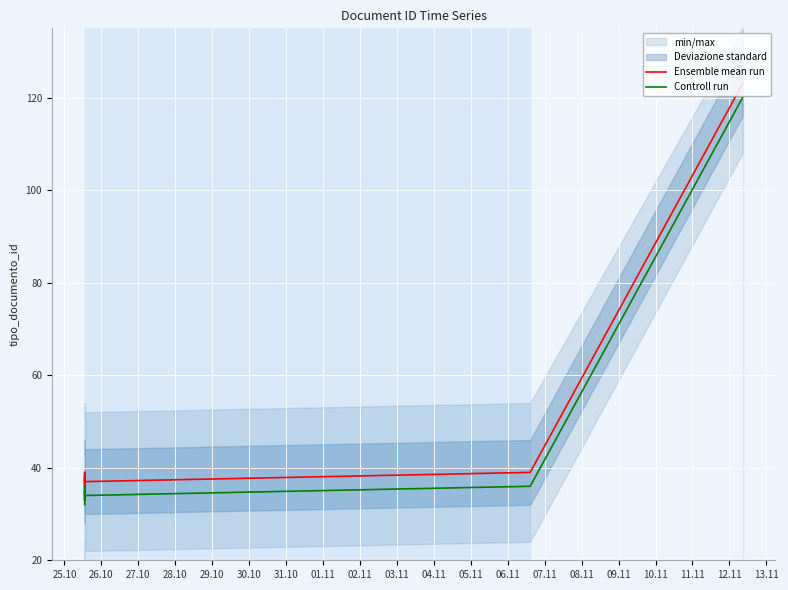

True or false: Ensemble mean run has more than 1 points higher than both neighbors.

True